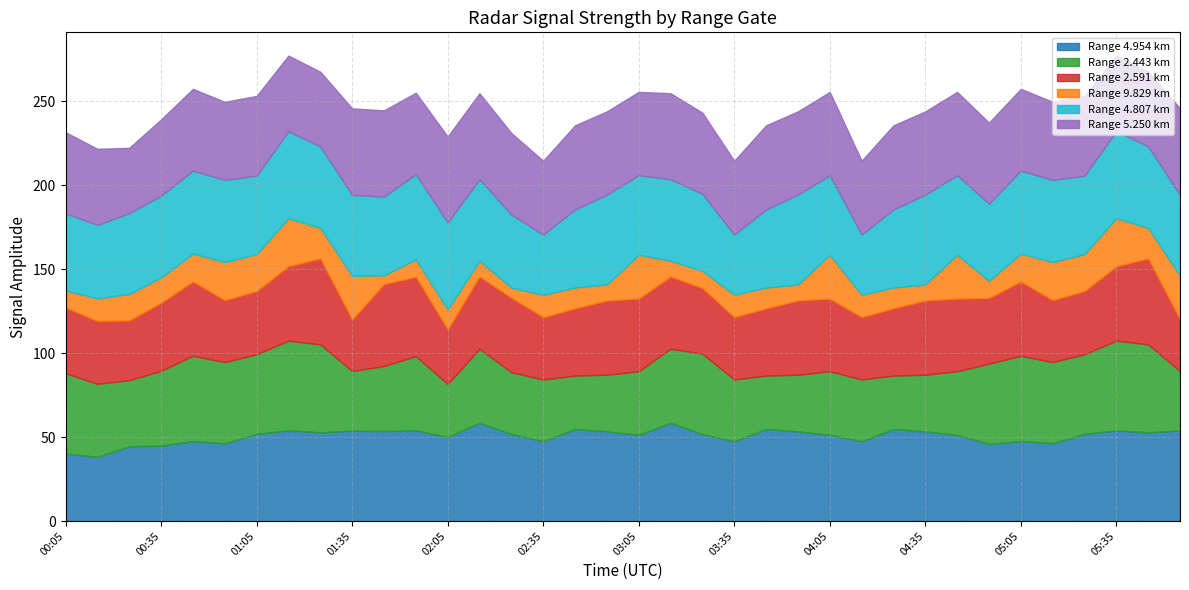

Which series ends up on top after the final intersection of 2.443 and 4.954?

4.954